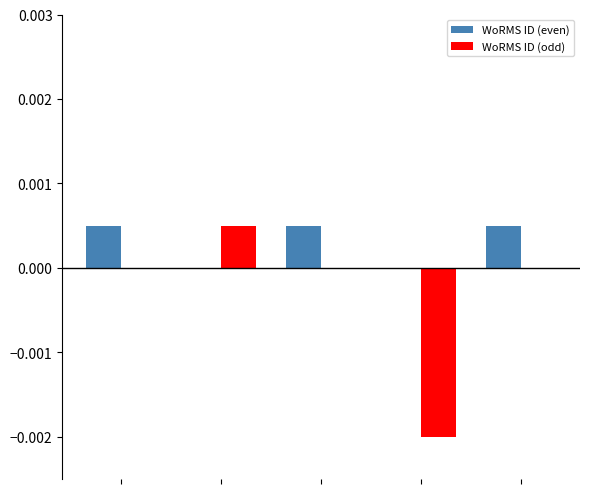

Which series has the largest total across all categories?

WoRMS ID (even)